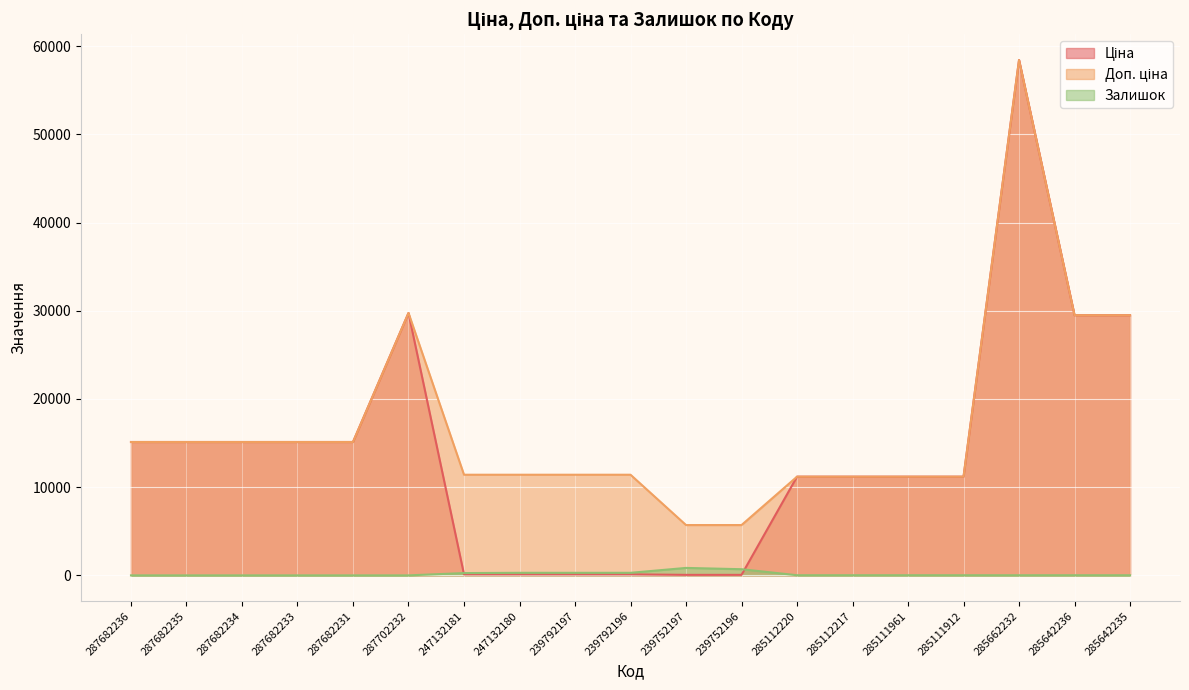

What are all the series names shown in the legend?

Ціна, Доп. ціна, Залишок